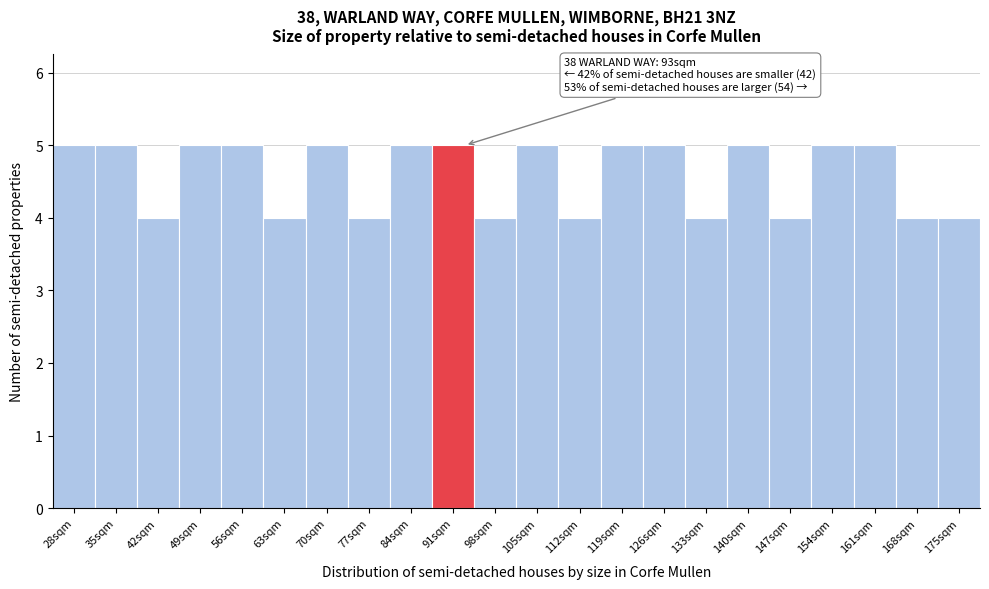

Reading left to right, extract all data points from this chart.

5	5	4	5	5	4	5	4	5	5	4	5	4	5	5	4	5	4	5	5	4	4